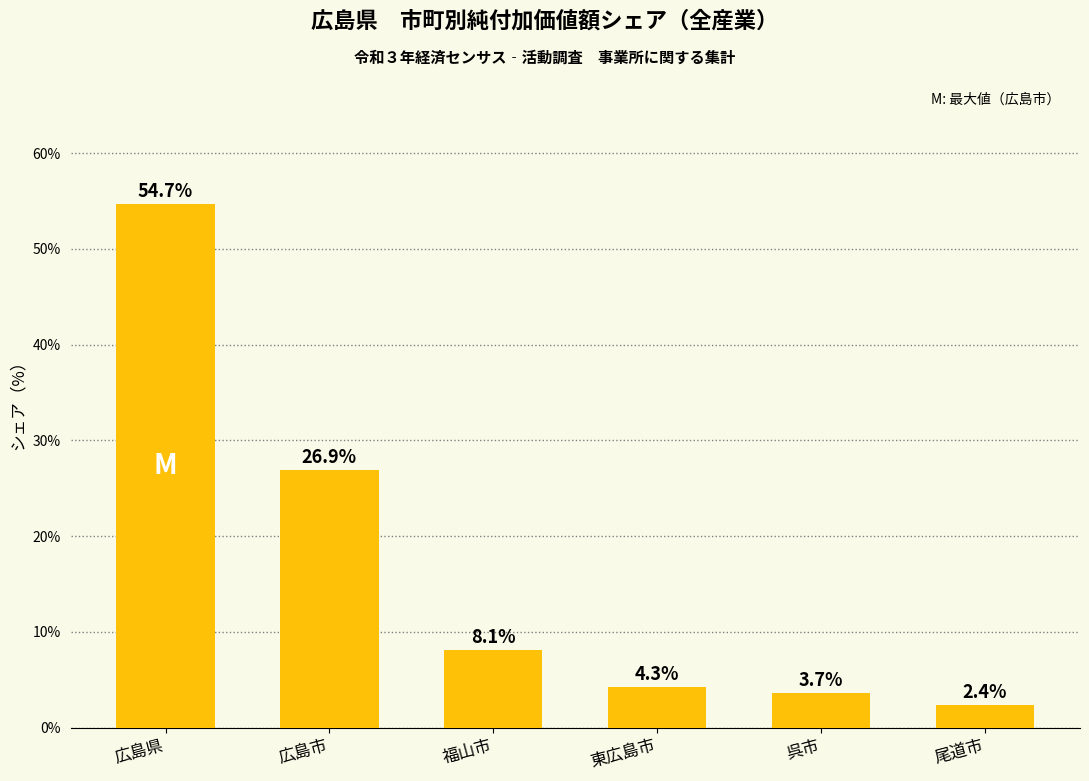

What is the label of the 6th bar from the left?

尾道市